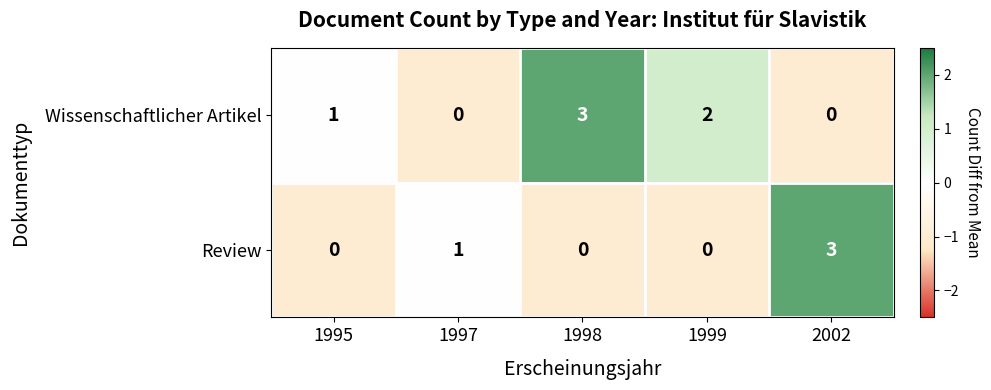

Reading right to left, extract all data points from this chart.

Wissenschaftlicher Artikel: 0	2	3	0	1
Review: 3	0	0	1	0